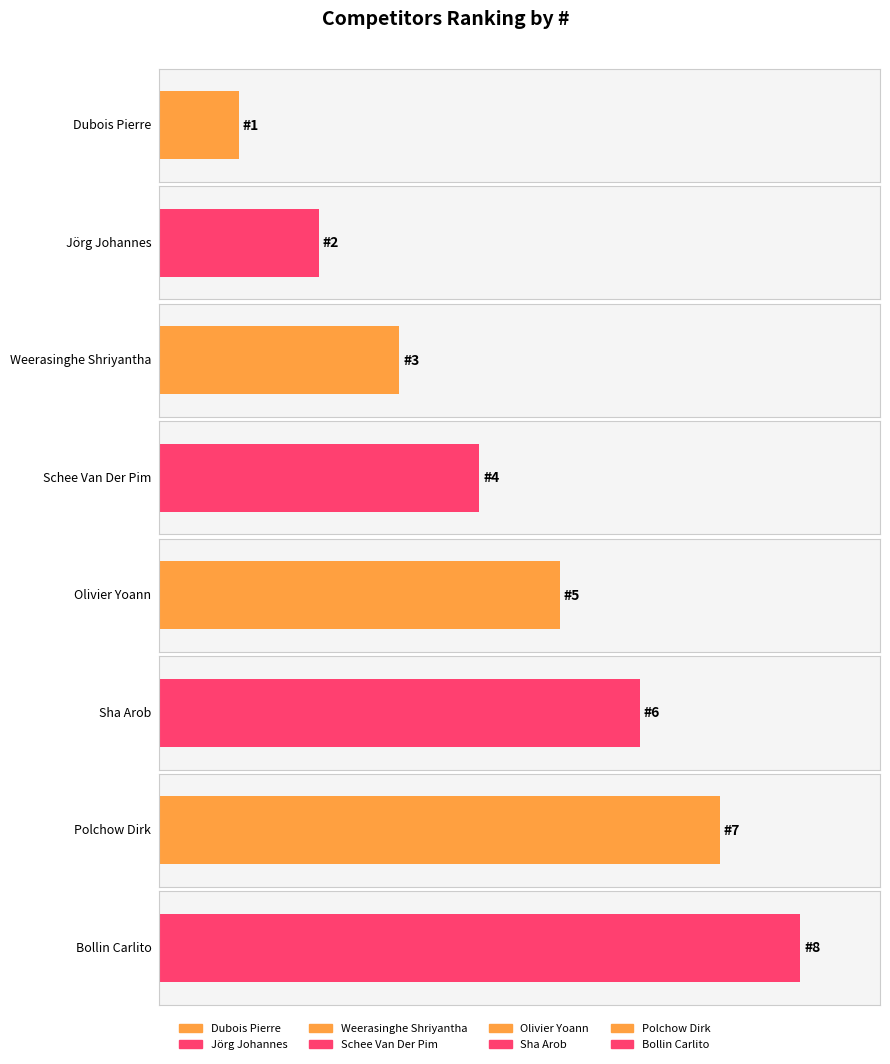

Which label corresponds to the largest value in the chart?

Bollin Carlito